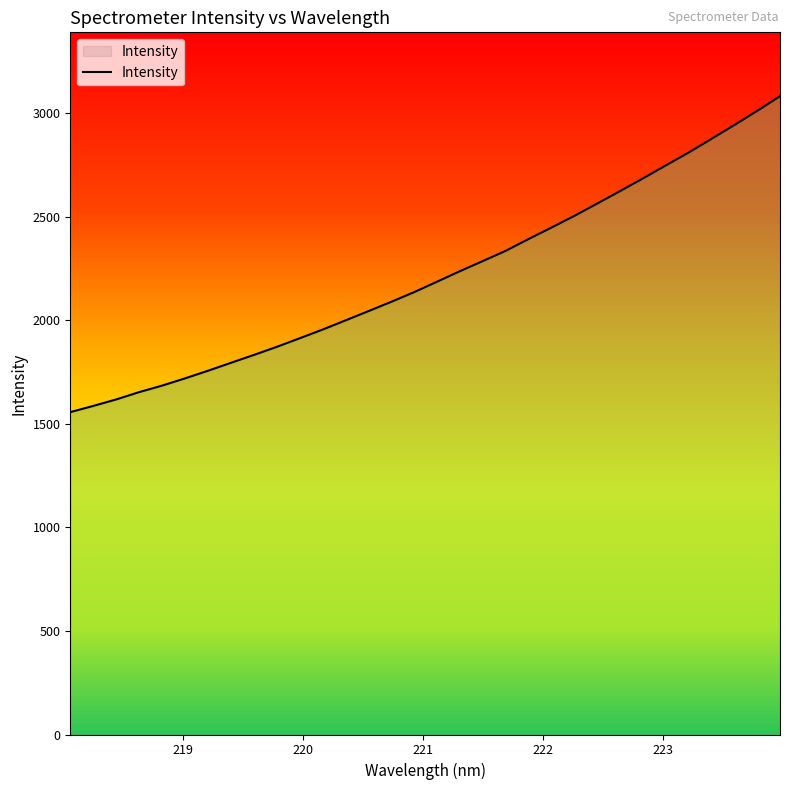

True or false: there are more than 0 points higher than both neighbors.

False